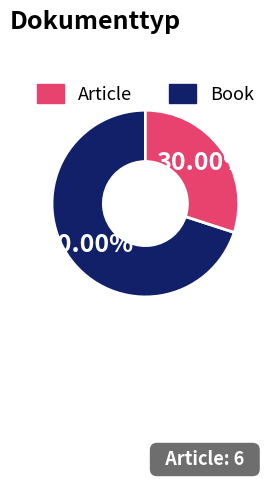

Does any single category account for the majority?

Yes